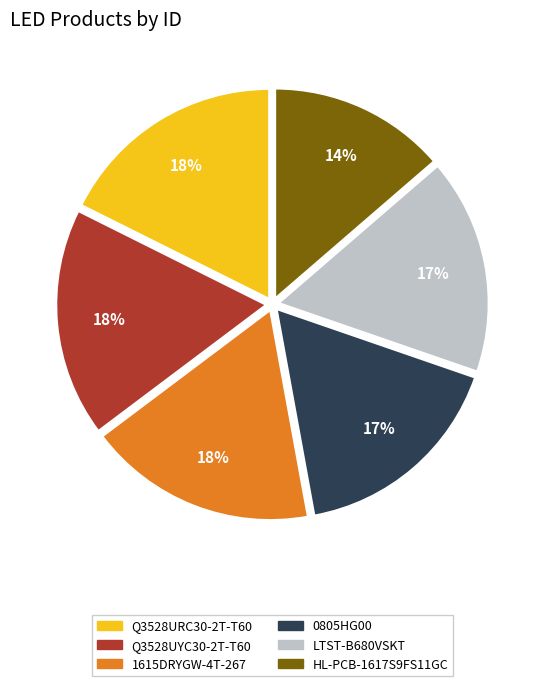

To the nearest percent, what portion does LTST-B680VSKT represent?

17%